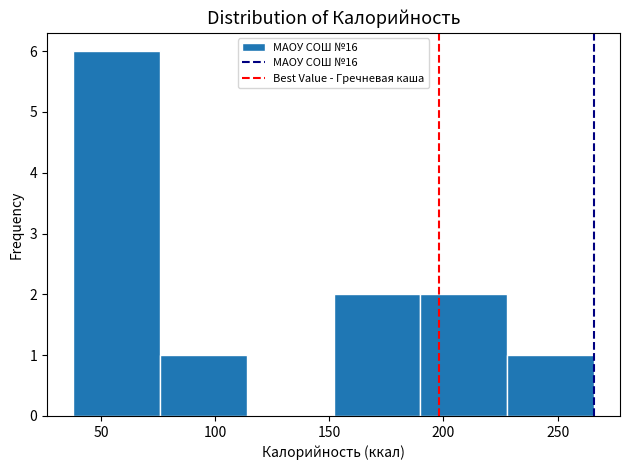

Reading left to right, transcribe this chart: for each bar, give the range it covers on the x-axis and its height. Neither the bar edges nor the heights are printed on the chart, so give them approximately, as read against the axes.

40 to 75: 6
75 to 115: 1
115 to 150: 0
150 to 190: 2
190 to 230: 2
230 to 265: 1